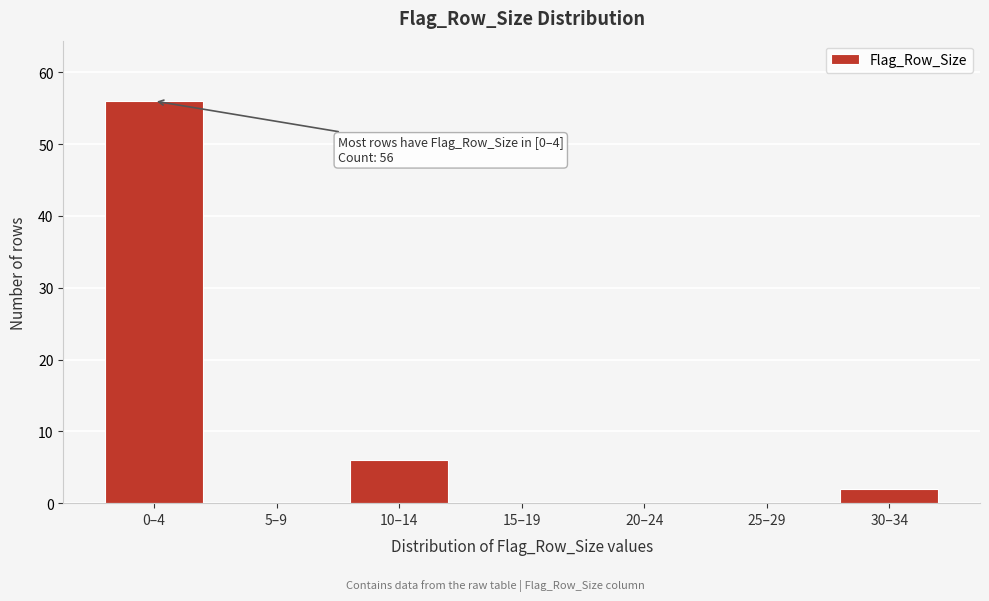

Reading left to right, list all the values displayed in this chart.

0–4=56	5–9=0	10–14=6	15–19=0	20–24=0	25–29=0	30–34=2